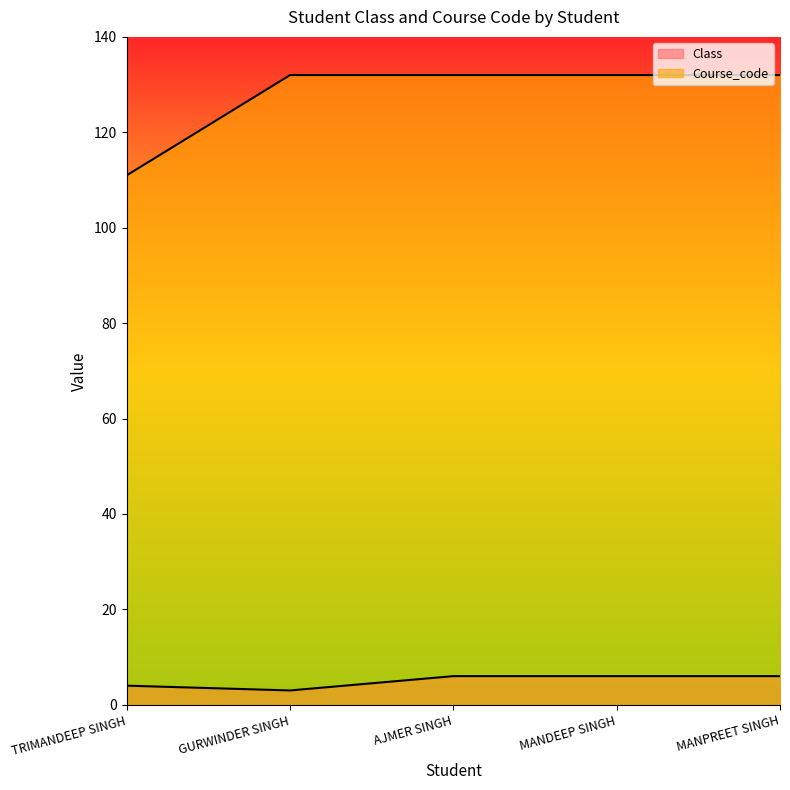

Does the chart display data point markers on the line(s)?

No